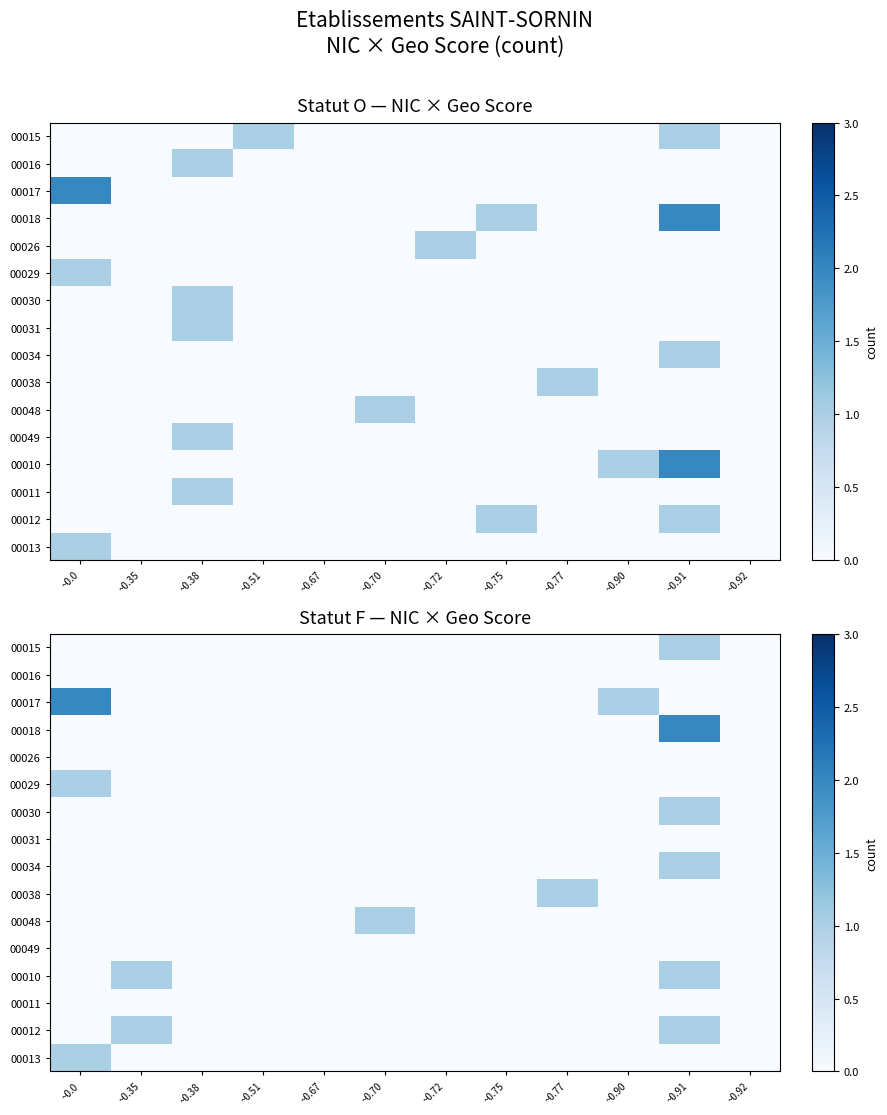

List the series in order of their peak value, lowest first.

00016, 00026, 00031, 00049, 00011, 00015, 00029, 00030, 00034, 00038, 00048, 00010, 00012, 00013, 00017, 00018